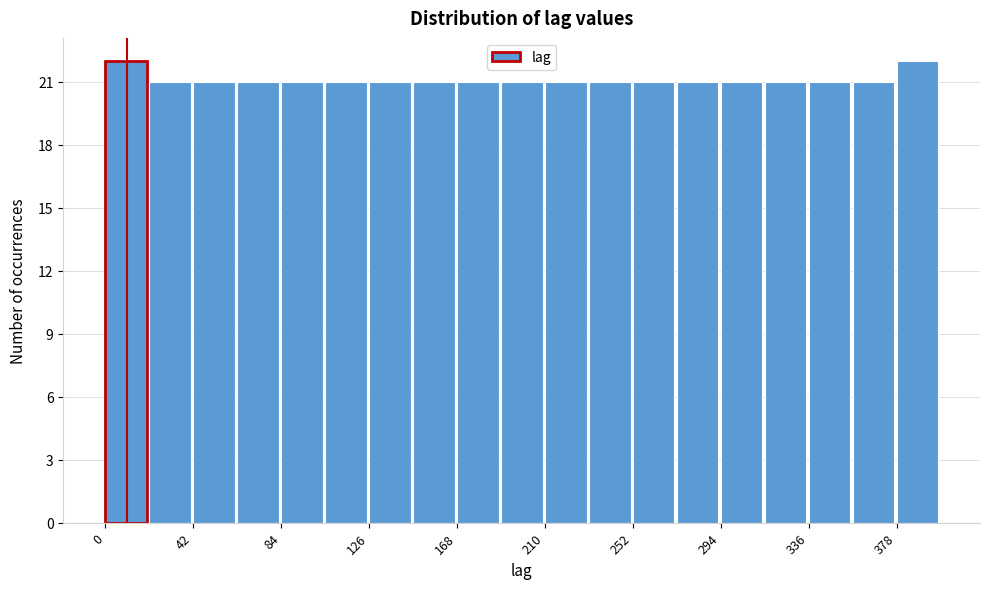

How tall is the bar that spans 125 to 145 on the x-axis? Neither the bar edges nor the heights are printed on the chart, so give them approximately, as read against the axes.

21